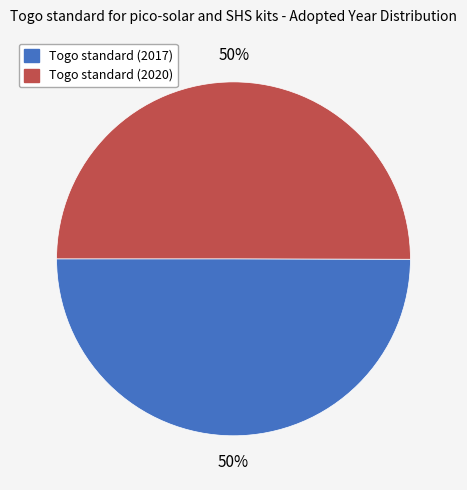

Do Togo standard (2017) and Togo standard (2020) together represent more than half of the pie?

Yes